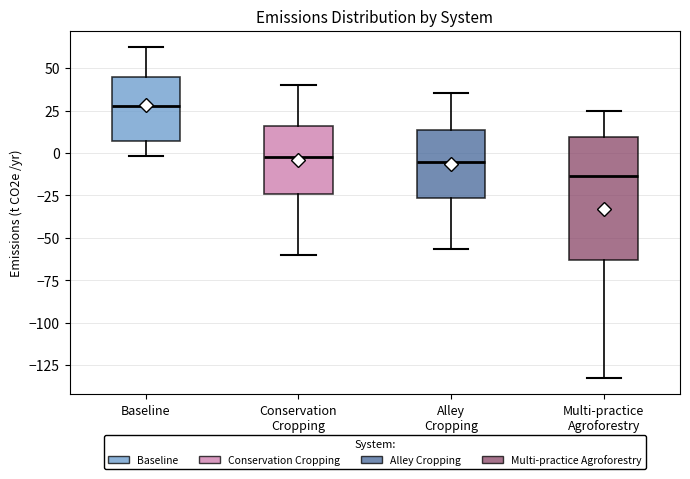

Where is the lower edge of the box for Multi-practice Agroforestry on the y-axis? The values are not printed on the chart, so give them approximately, as read against the axis.

-65